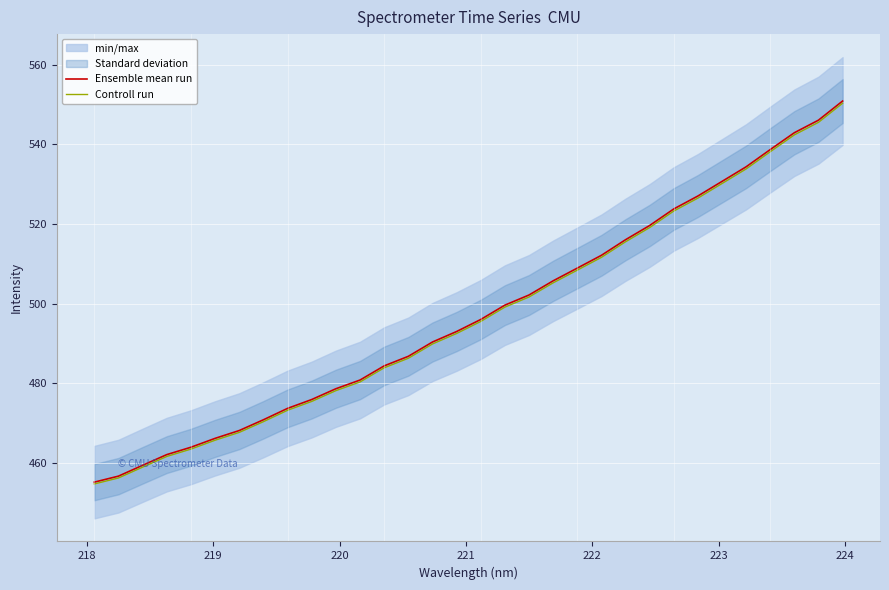

What is the minimum value for Controll run?

454.7